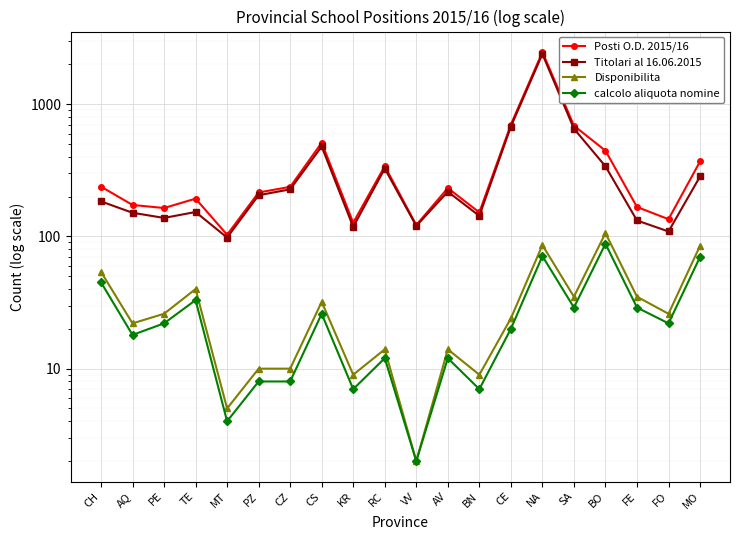

Reading left to right, extract all data points from this chart.

Posti O.D. 2015/16: CH=238	AQ=173	PE=164	TE=193	MT=103	PZ=215	CZ=237	CS=511	KR=127	RC=340	VV=122	AV=232	BN=152	CE=701	NA=2481	SA=688	BO=445	FE=167	FO=135	MO=369
Titolari al 16.06.2015: CH=184	AQ=151	PE=138	TE=153	MT=98	PZ=205	CZ=227	CS=479	KR=118	RC=326	VV=120	AV=218	BN=143	CE=677	NA=2395	SA=653	BO=339	FE=132	FO=109	MO=284
Disponibilita: CH=54	AQ=22	PE=26	TE=40	MT=5	PZ=10	CZ=10	CS=32	KR=9	RC=14	VV=2	AV=14	BN=9	CE=24	NA=86	SA=35	BO=106	FE=35	FO=26	MO=85
calcolo aliquota nomine: CH=45	AQ=18	PE=22	TE=33	MT=4	PZ=8	CZ=8	CS=26	KR=7	RC=12	VV=2	AV=12	BN=7	CE=20	NA=71	SA=29	BO=88	FE=29	FO=22	MO=70